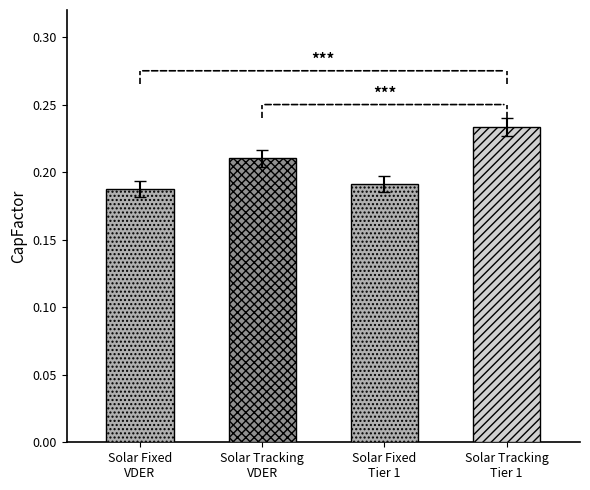

The value at Solar Tracking
VDER is 0.1. True or false?

False